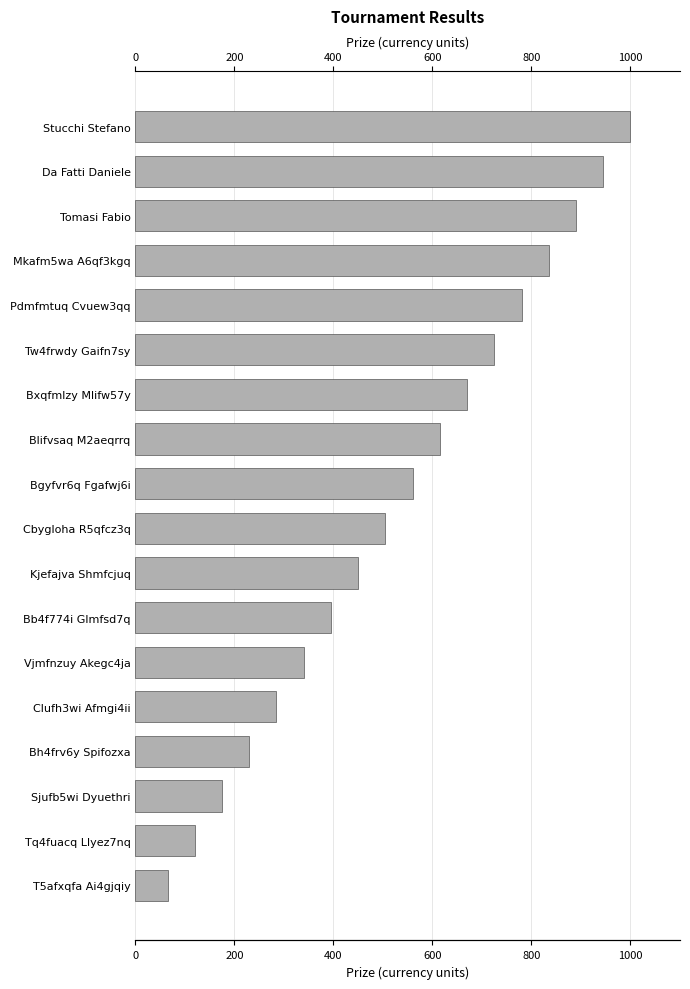

Are the bars grouped side by side (vs. stacked)?

No